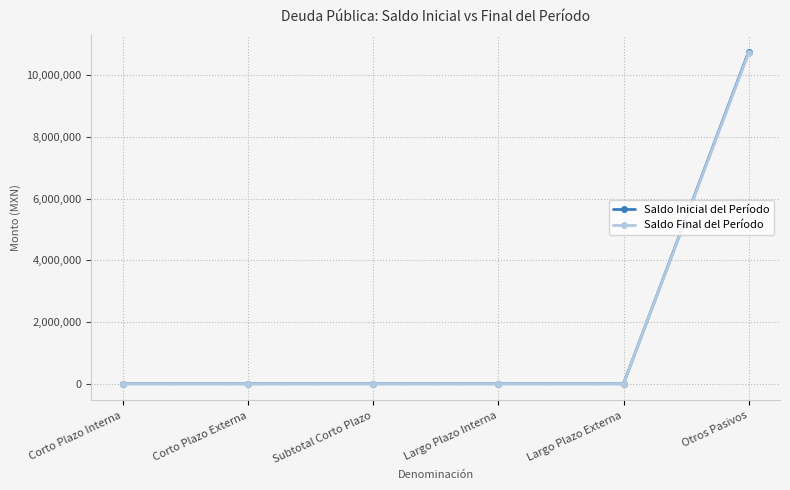

The value of Saldo Final del Período at Subtotal Corto Plazo is -6206641.3. True or false?

False